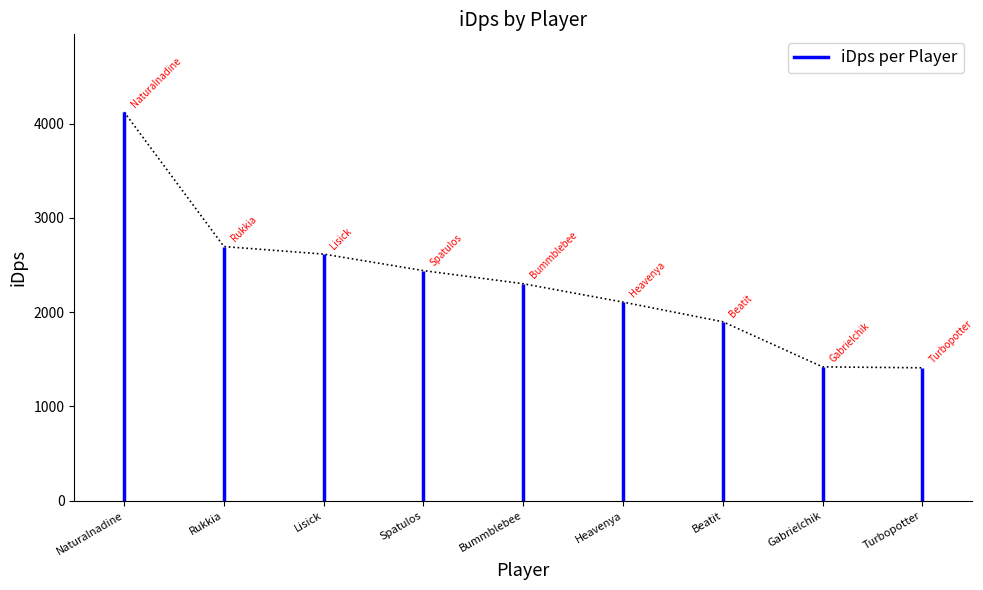

What position from the left is Turbopotter?

9